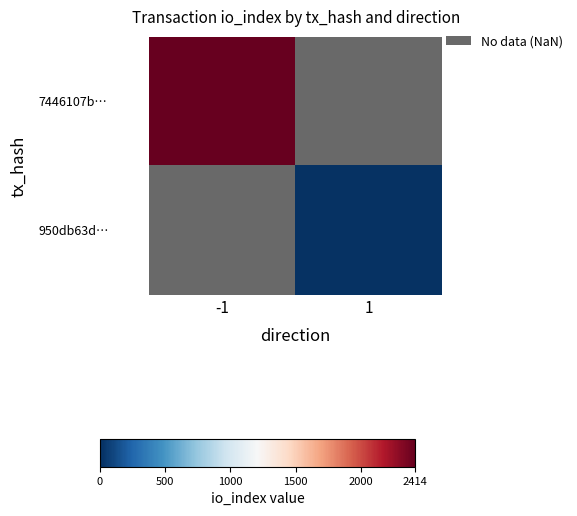

At which label does 7446107b… reach its minimum?

-1